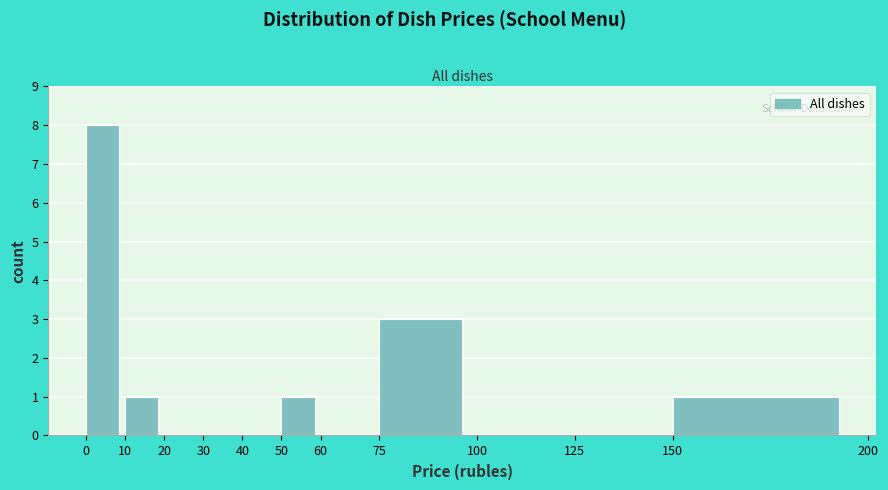

Which range on the x-axis has the tallest bar?

0 to 10